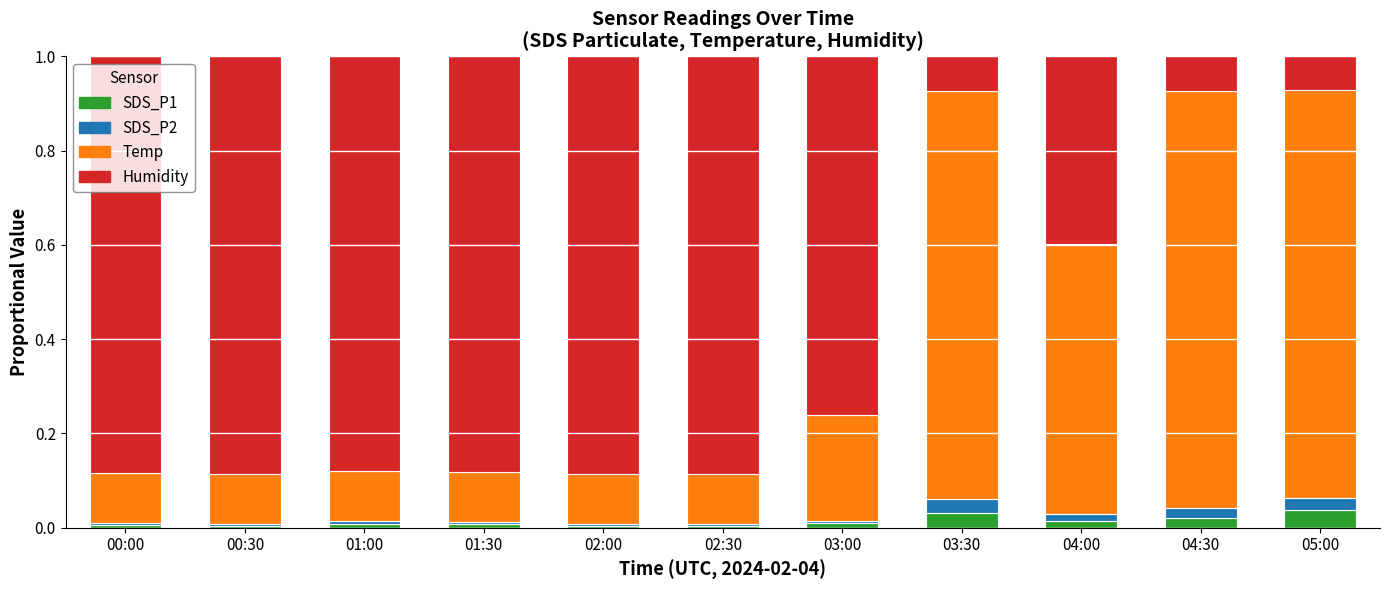

The SDS_P1 series shows 0.0 at 04:00. True or false?

True